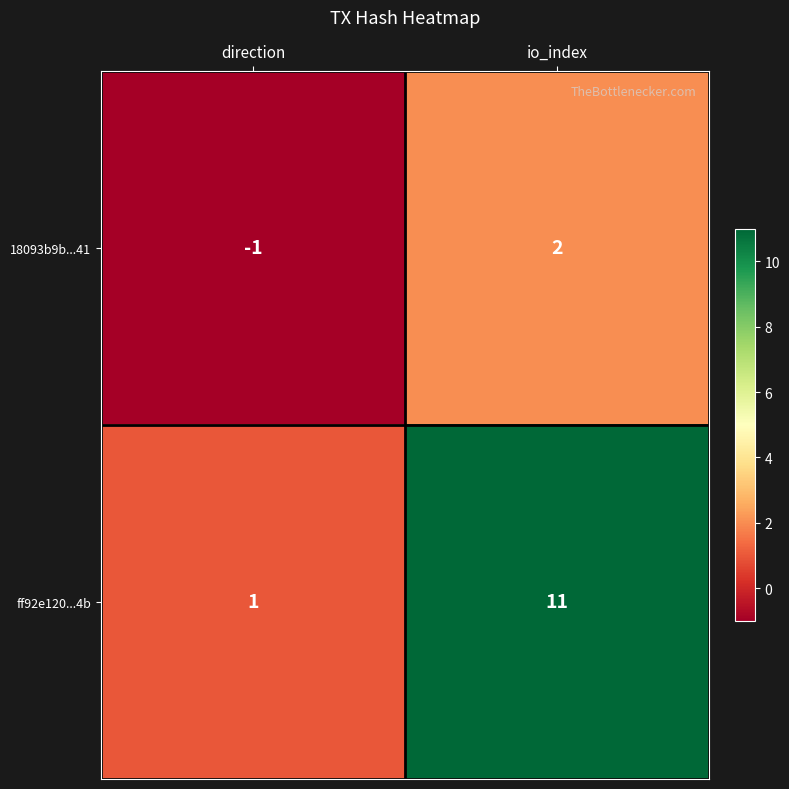

At how many categories does at least one series exceed 5?

1